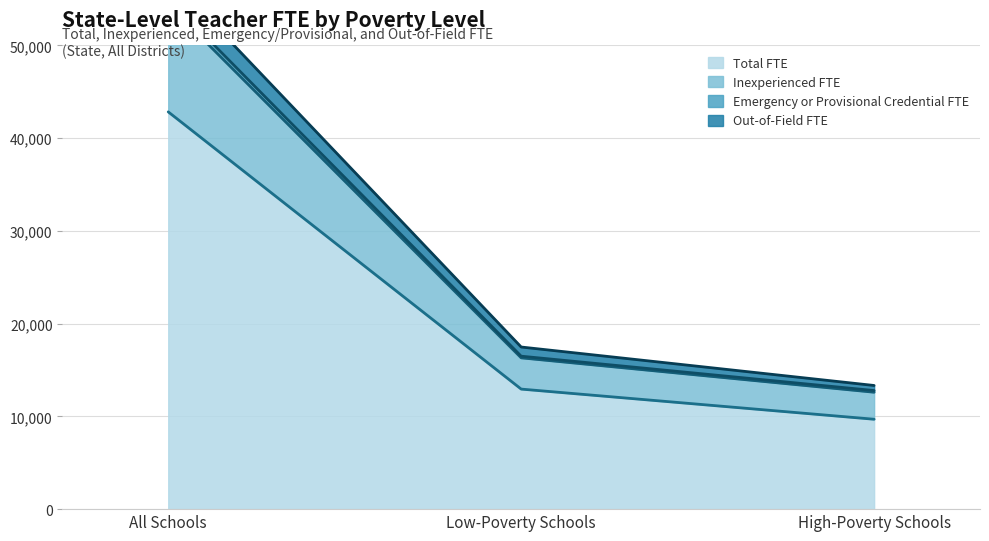

Reading left to right, list all the values displayed in this chart.

Total FTE: 42837.9	12944.6	9693.8
Inexperienced FTE: 55048.0	16492.6	12787.8
Emergency or Provisional Credential FTE: 54430.2	16314.7	12606.7
Out-of-Field FTE: 57458.7	17481.5	13333.3